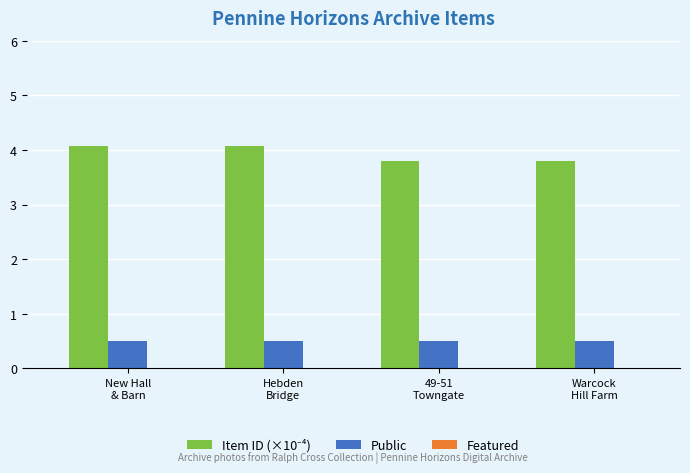

The value of Public at Warcock
Hill Farm is 0.5. True or false?

True